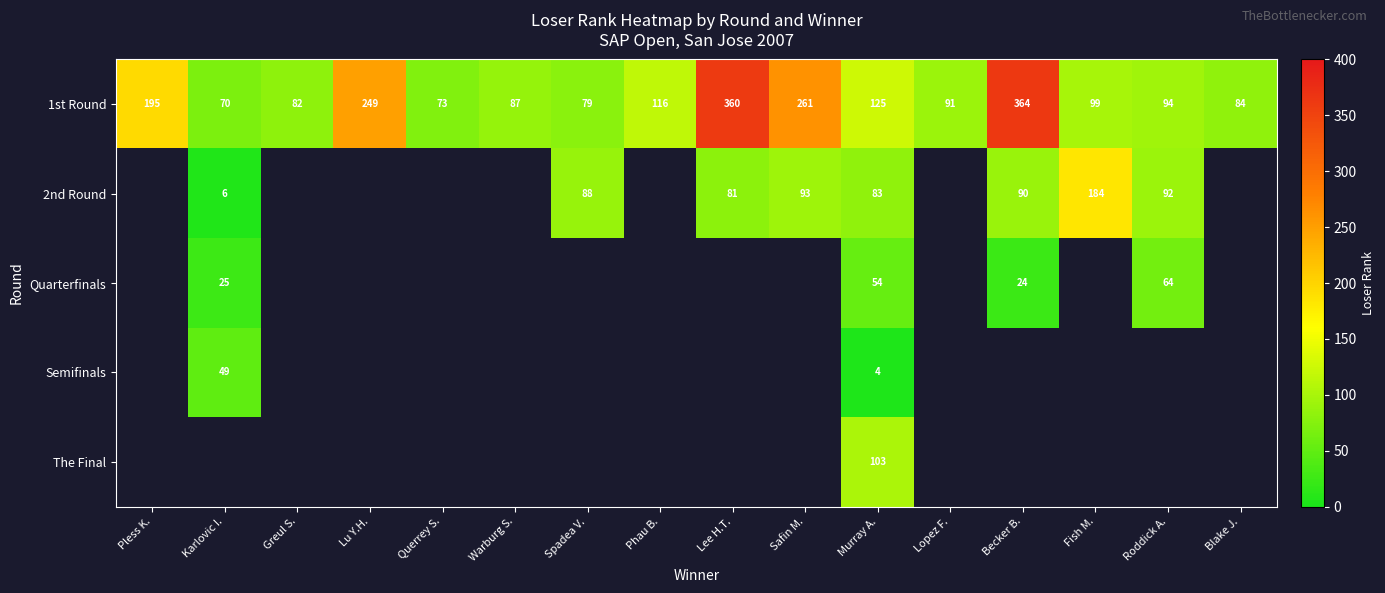

The value of 2nd Round at Murray A. is 117. True or false?

False